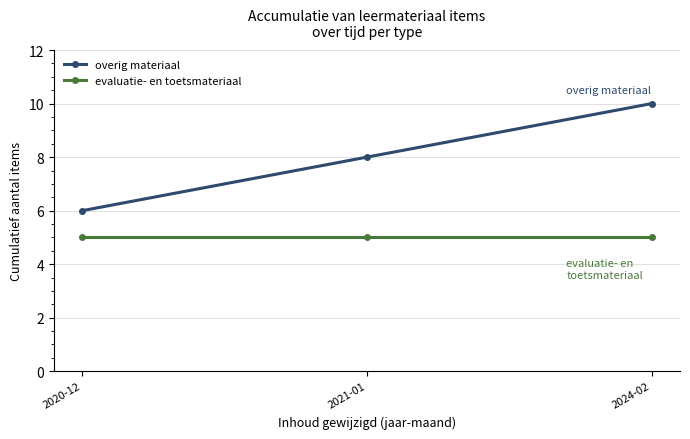

Which label corresponds to the largest value in the chart?

2024-02